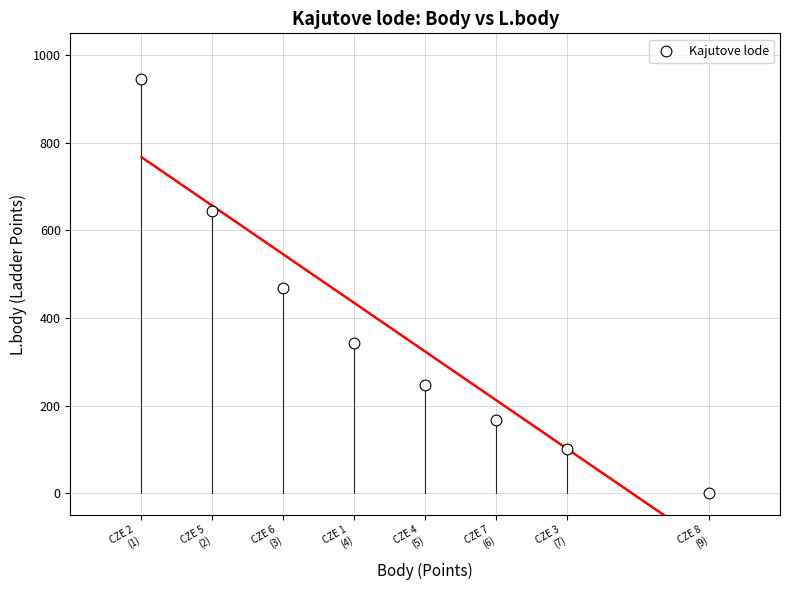

What is the average Y value?

365